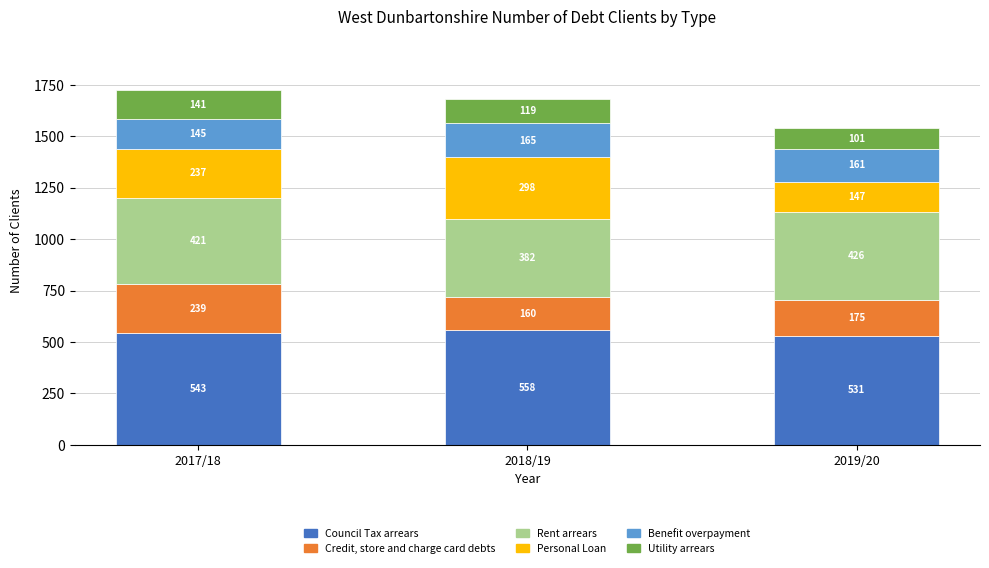

At which category is the sum across all series the highest?

2017/18